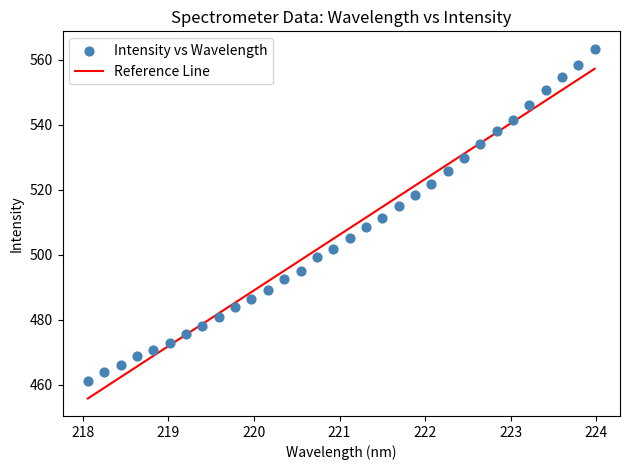

What is the range of X values (max minus min)?

5.9